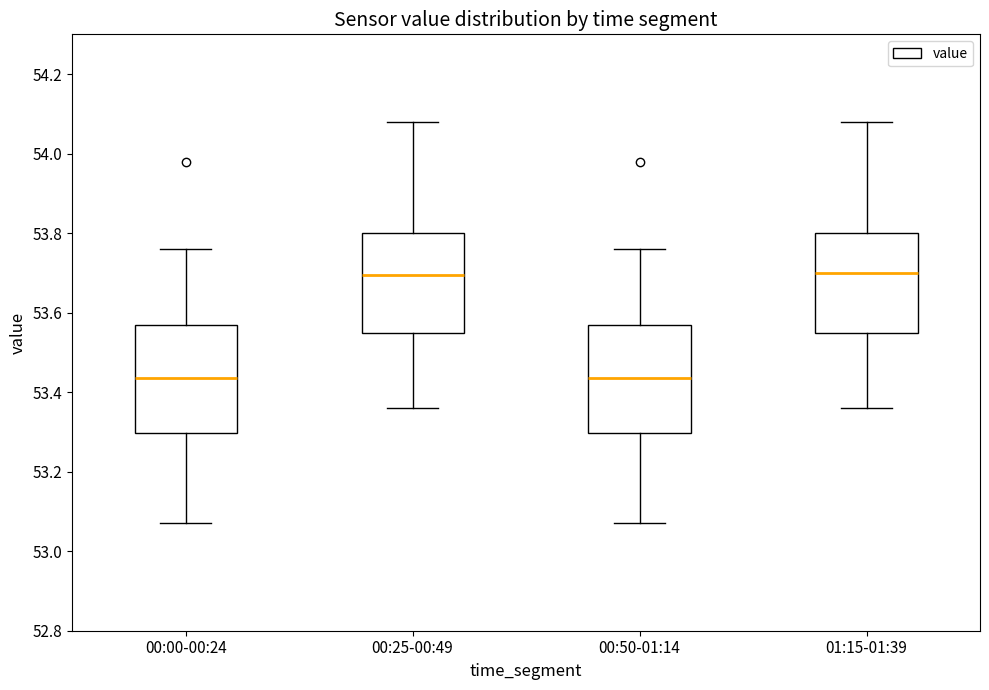

Reading left to right, read every box against the y-axis: the position of its median line, the range the box covers, and the ends of its whiskers. The values are not printed on the chart, so give them approximately, as read against the axis.

00:00-00:24: median 53.44, box 53.30 to 53.58, whiskers 53.08 to 53.76
00:25-00:49: median 53.70, box 53.56 to 53.80, whiskers 53.36 to 54.08
00:50-01:14: median 53.44, box 53.30 to 53.58, whiskers 53.08 to 53.76
01:15-01:39: median 53.70, box 53.56 to 53.80, whiskers 53.36 to 54.08